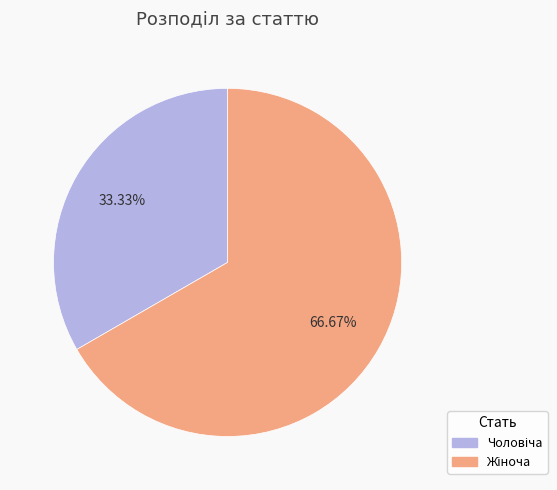

How many segments does this pie chart have?

2